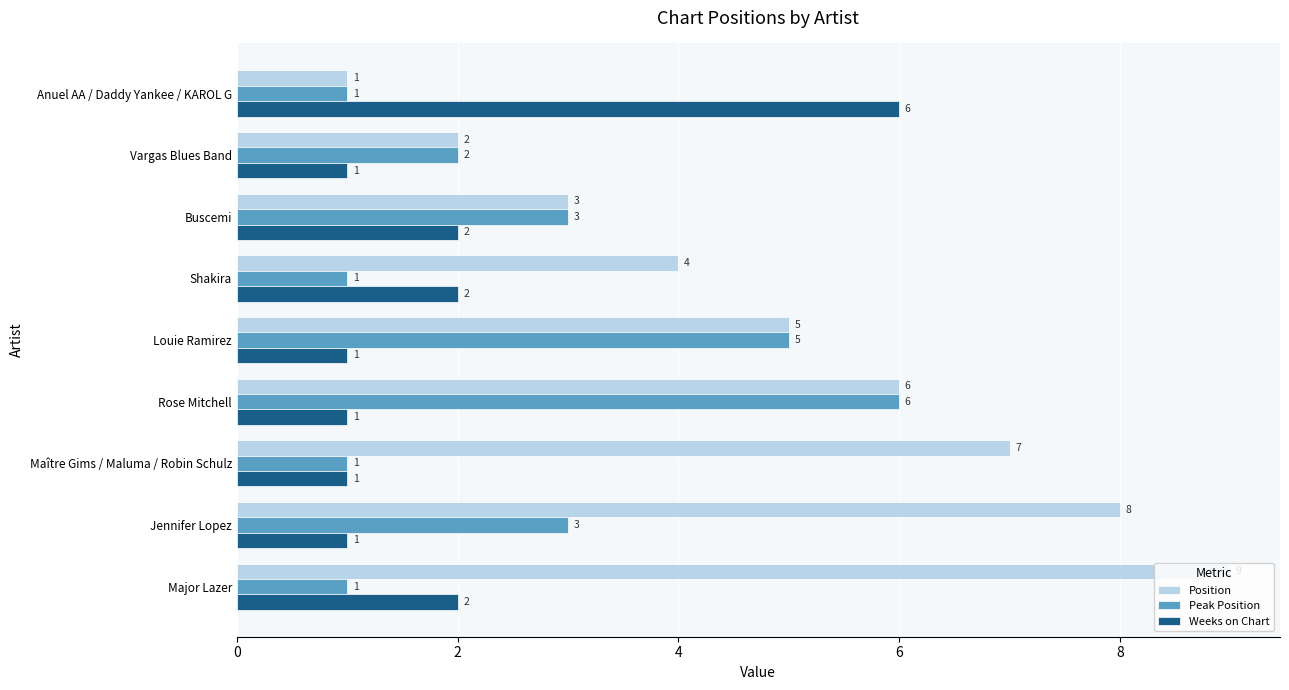

Rank the series by their average value, from highest to lowest.

Position, Peak Position, Weeks on Chart